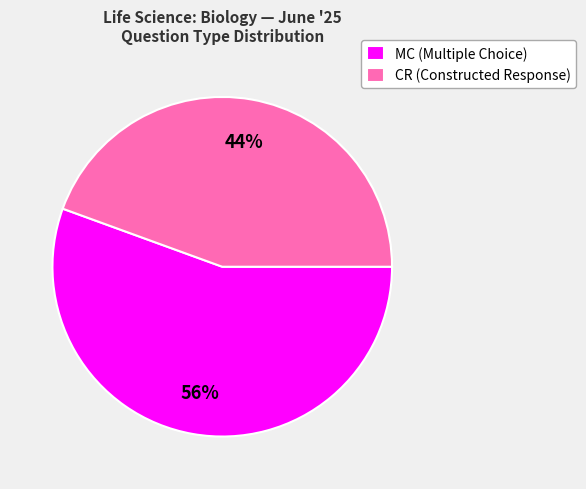

How many slices are in this pie chart?

2